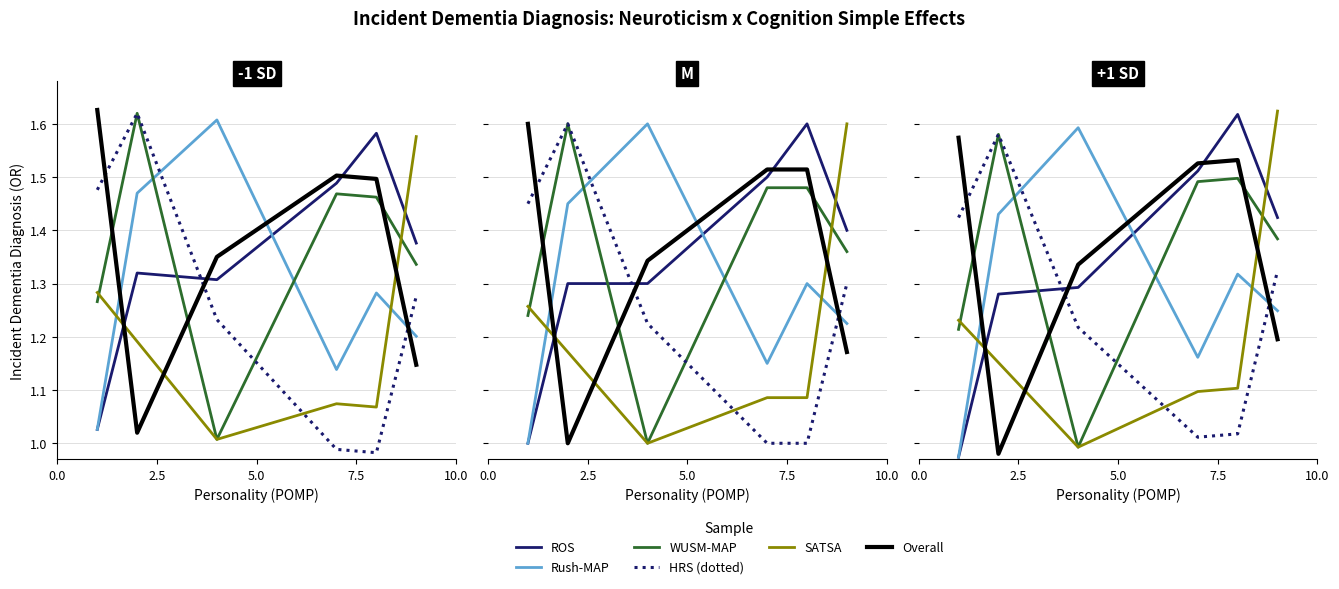

How many lines are shown in the chart?

6